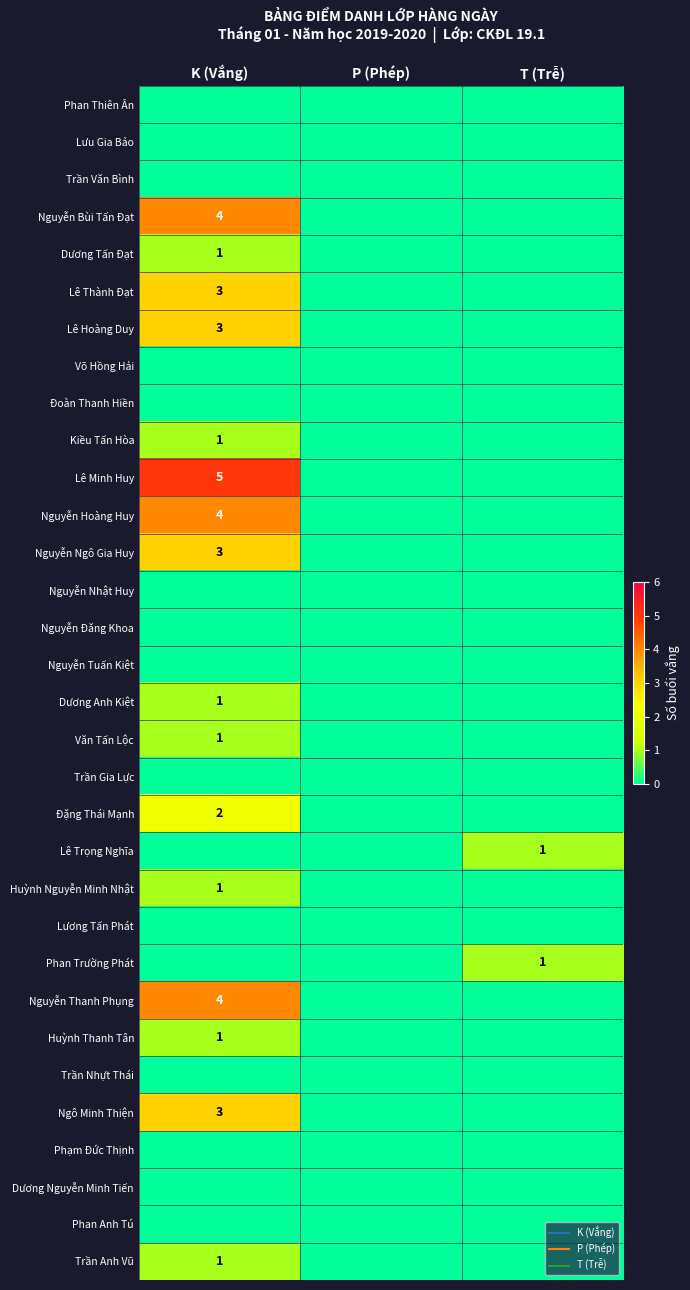

What is the difference between the Nguyễn Thanh Phụng values at T (Trễ) and K (Vắng)?

4